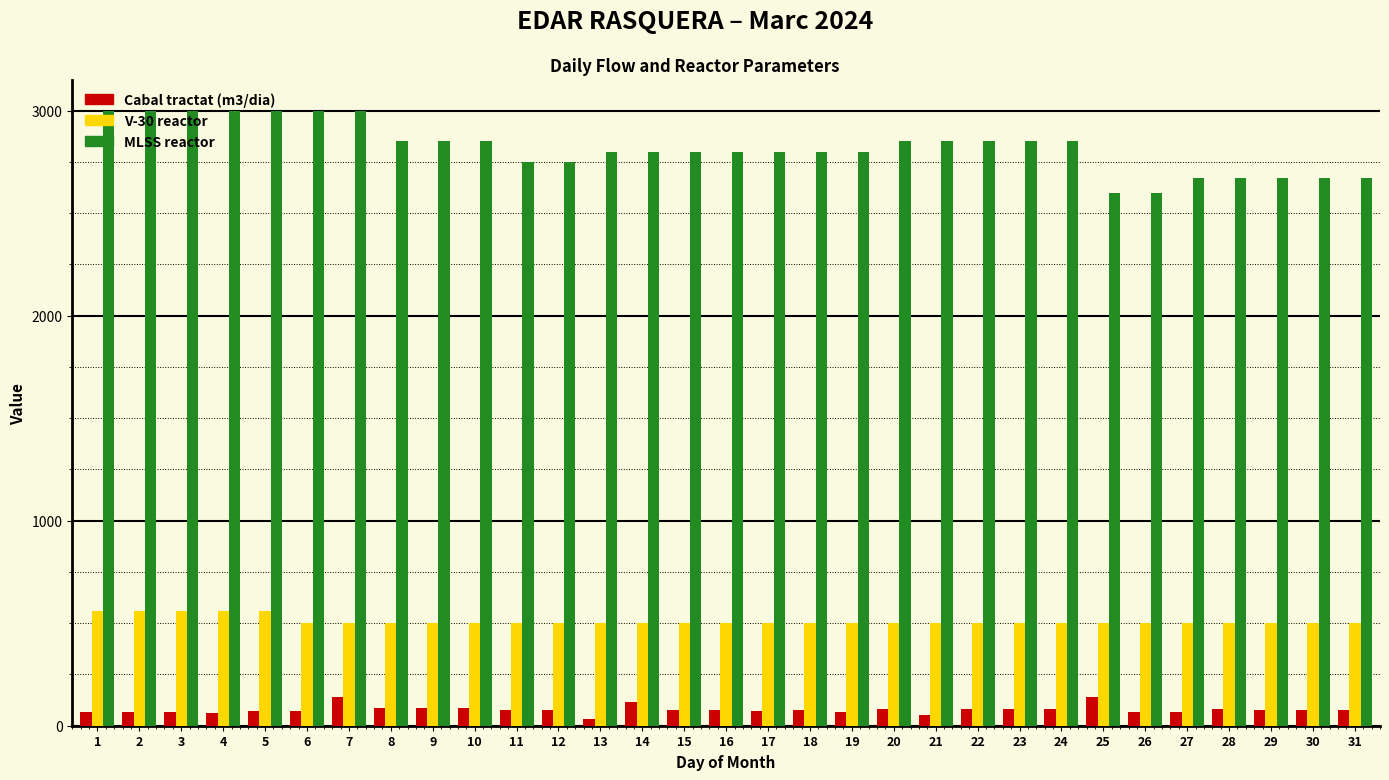

Is the value of Cabal tractat (m3/dia) at 4 greater than the value of MLSS reactor at 8?

No